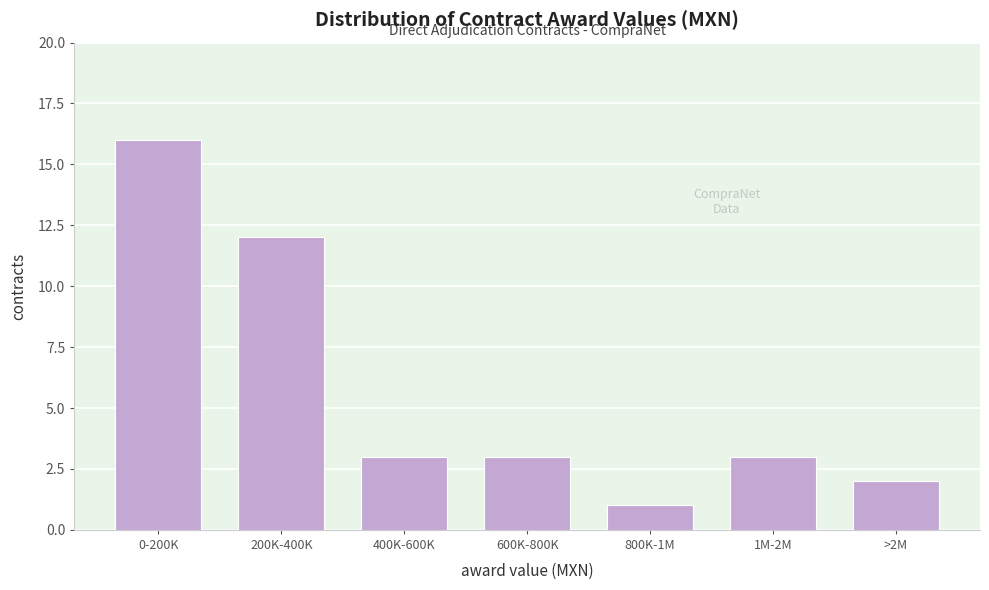

Reading right to left, transcribe all the data shown in this chart.

>2M=2	1M-2M=3	800K-1M=1	600K-800K=3	400K-600K=3	200K-400K=12	0-200K=16